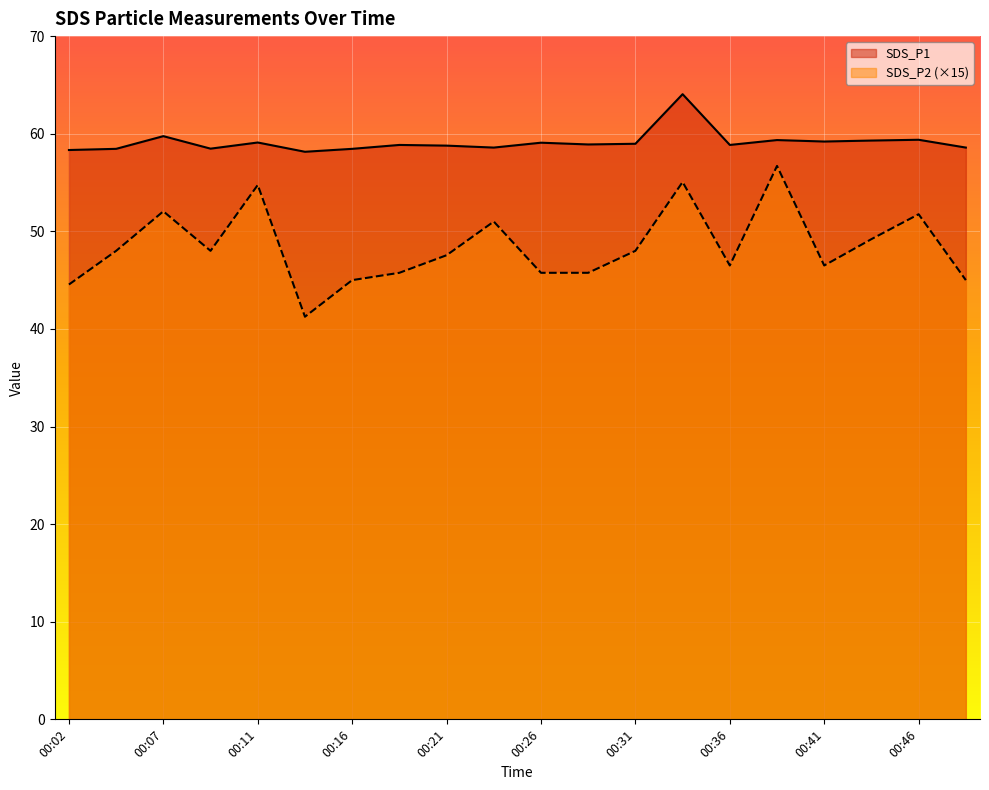

Is it true that SDS_P1 equals 33.3 at 00:34?

False